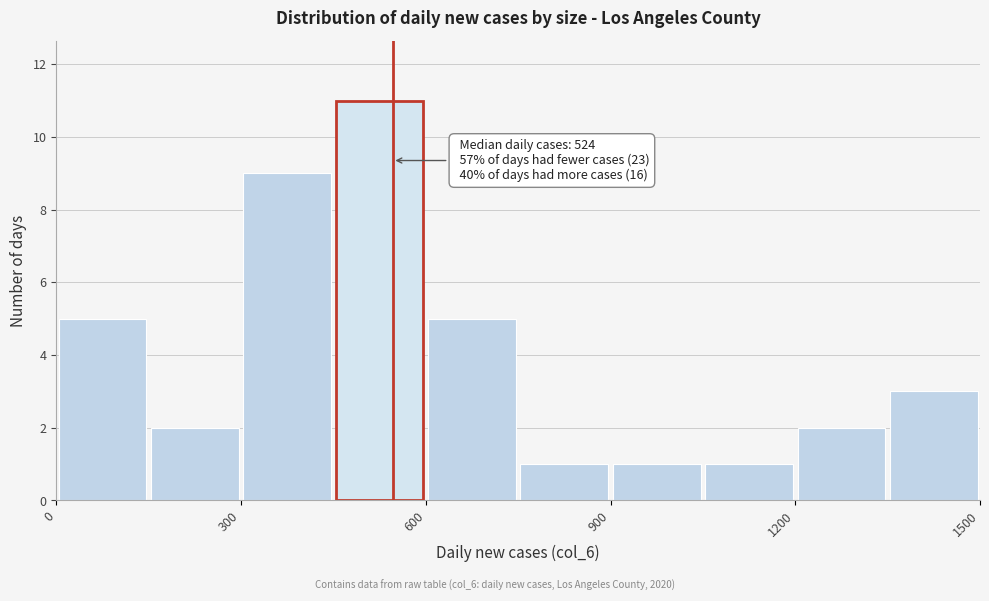

Read against the x-axis, roughly where is the centre of the tallest bar?

550